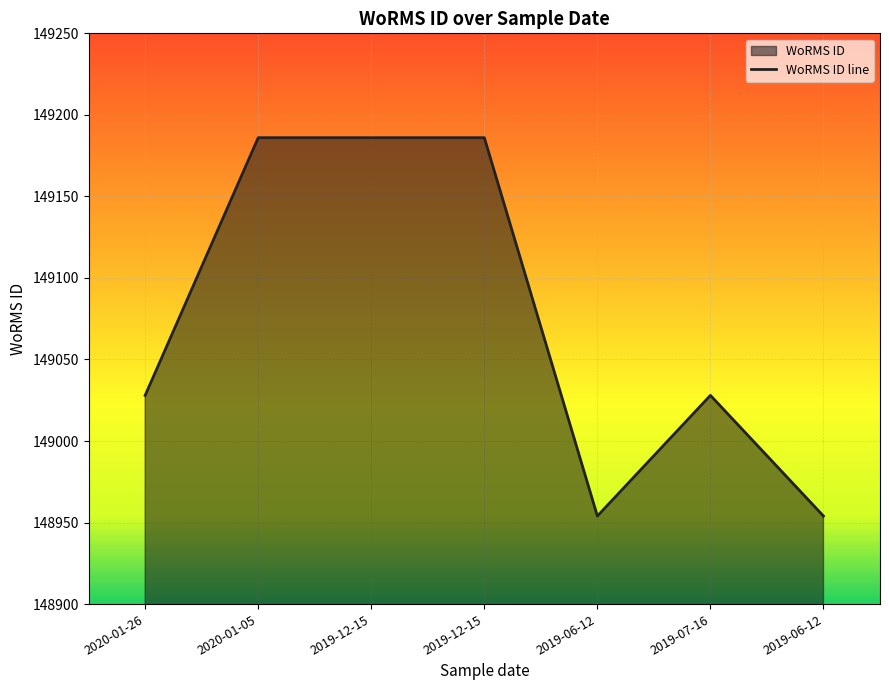

How many points are higher than both their immediate neighbors (excluding endpoints)?

1